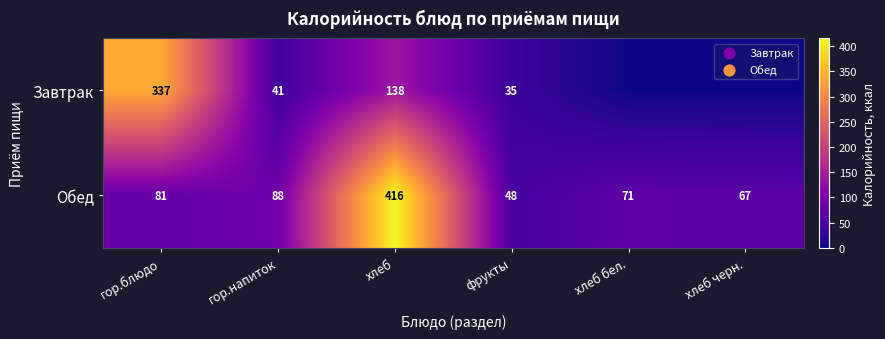

Is the value of Завтрак at хлеб greater than the value of Обед at хлеб бел.?

Yes